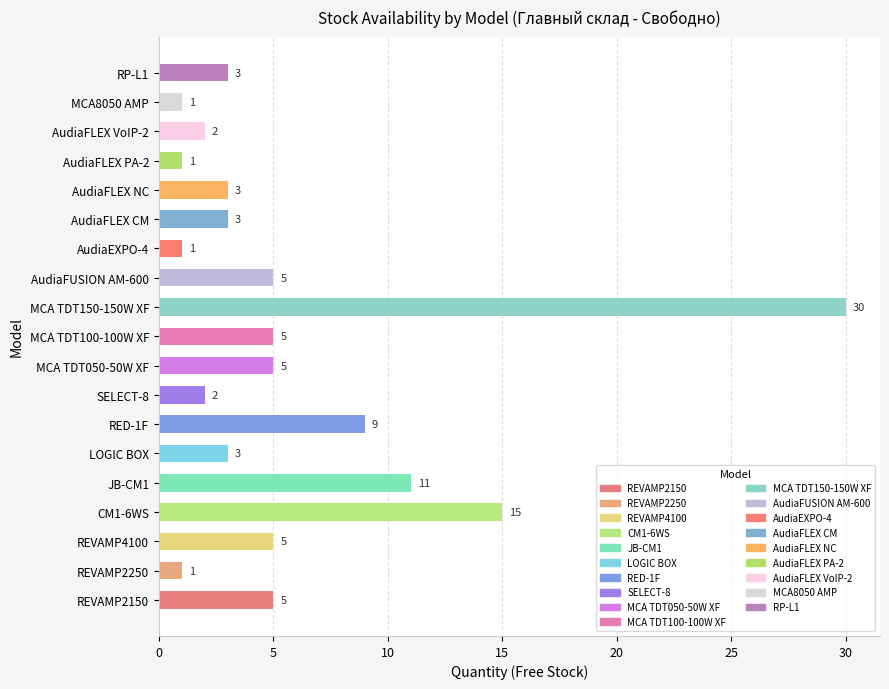

What is the minimum value shown in the chart?

1